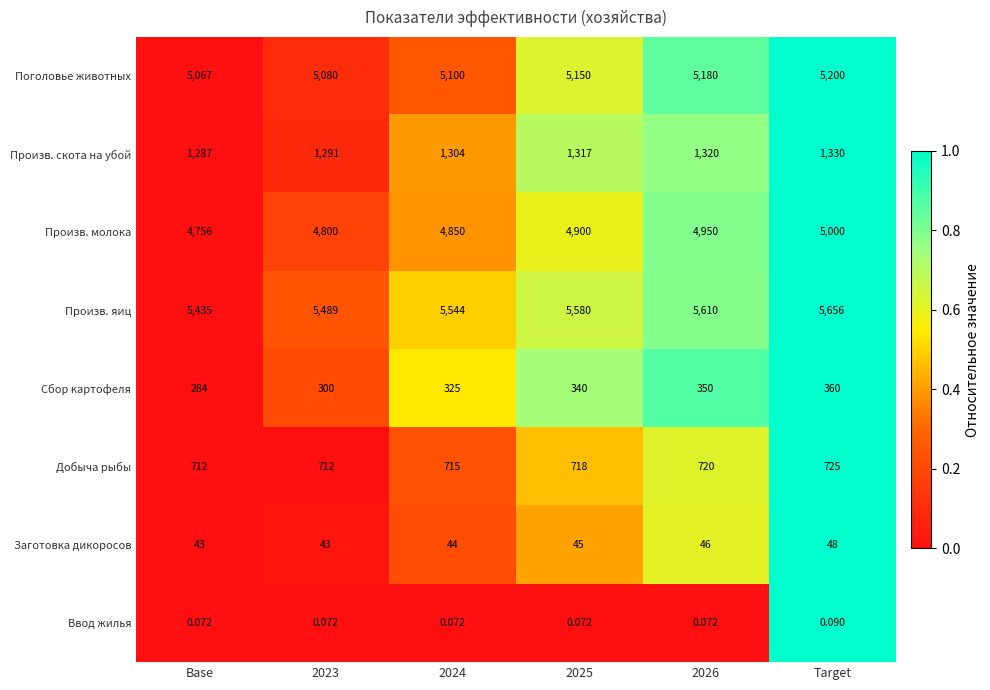

What is the total value across all series at Target?

18319.1